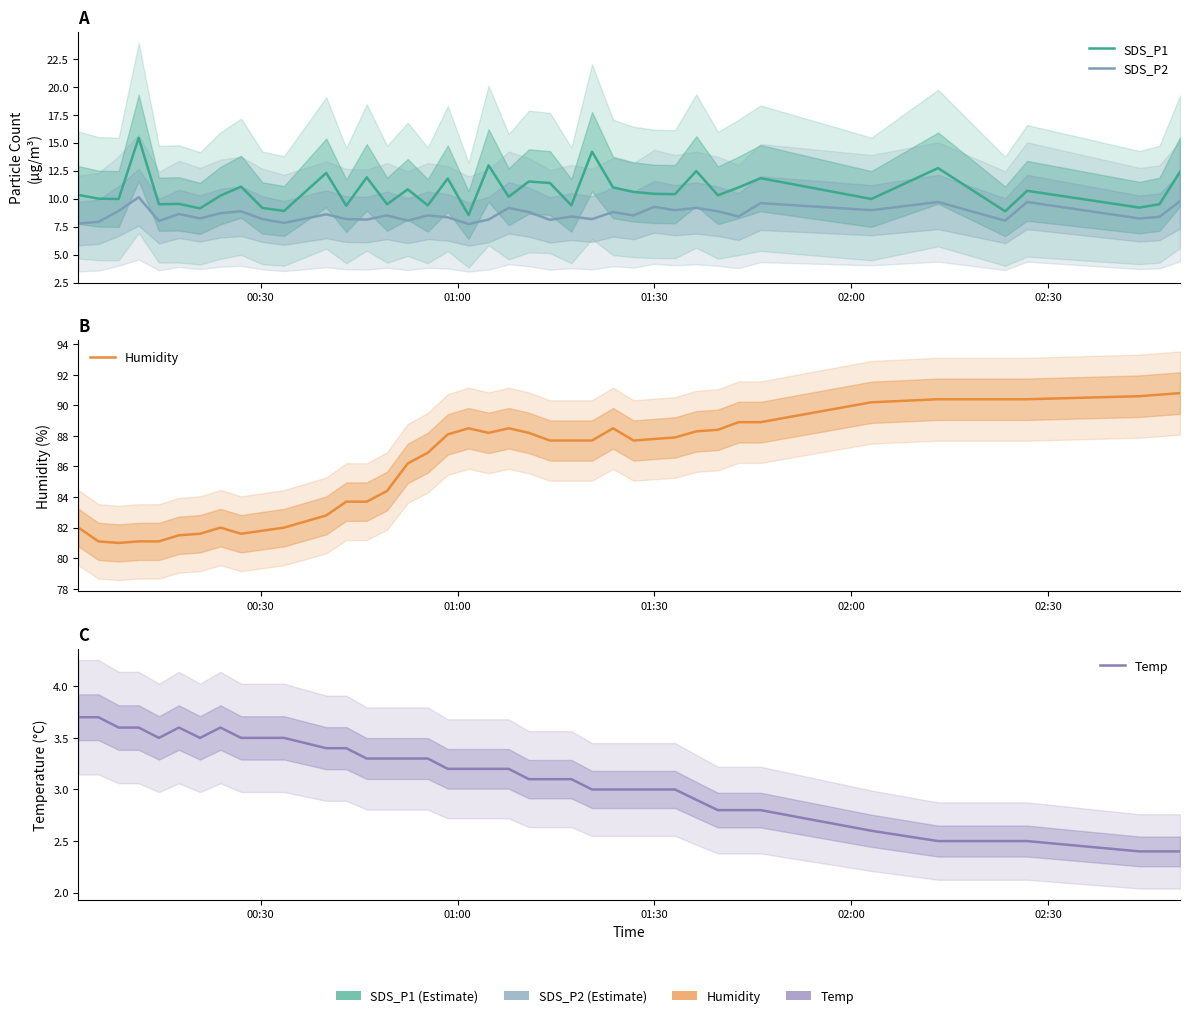

Is this an area chart (filled region under the line)?

No